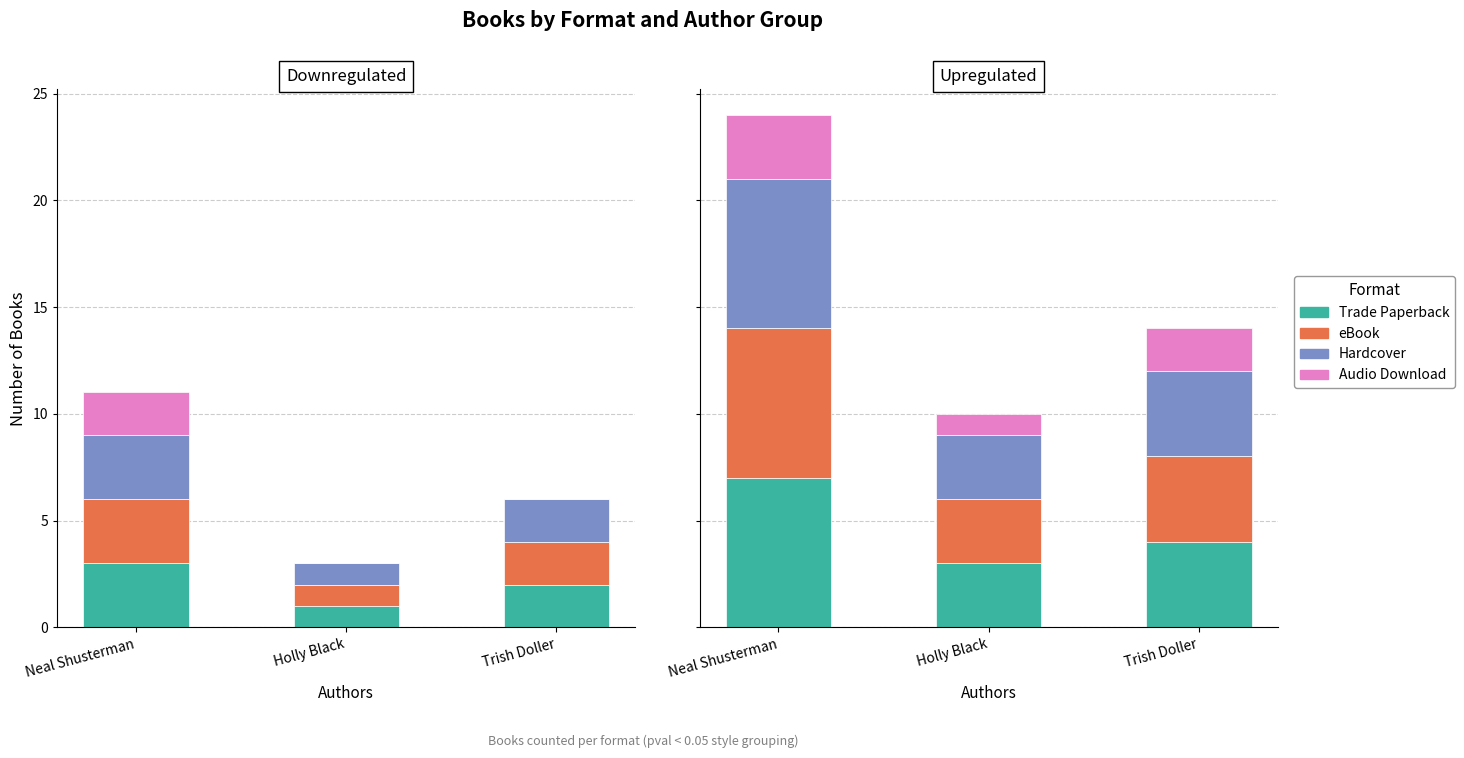

True or false: Audio Download has a value of 1 at Holly Black.

True